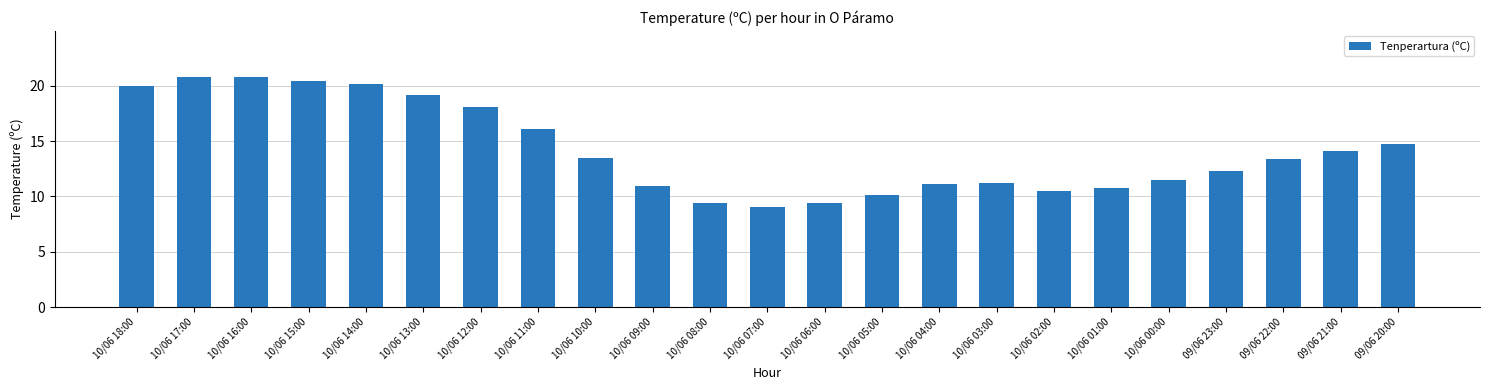

How many values exceed 13?

12